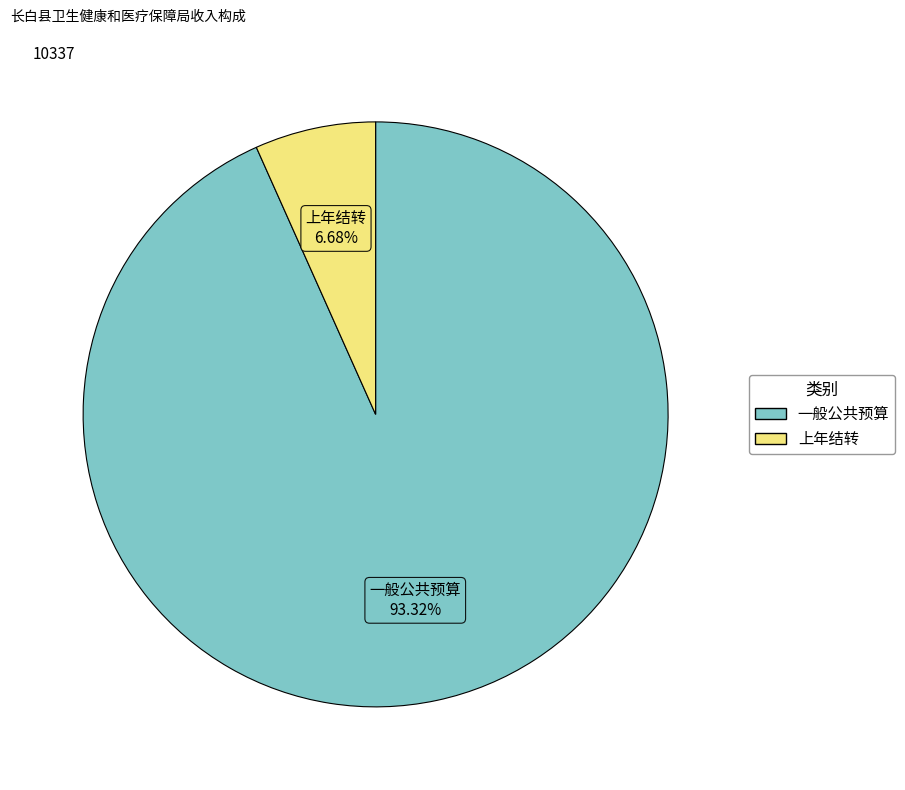

What is the largest slice in the pie chart?

一般公共预算